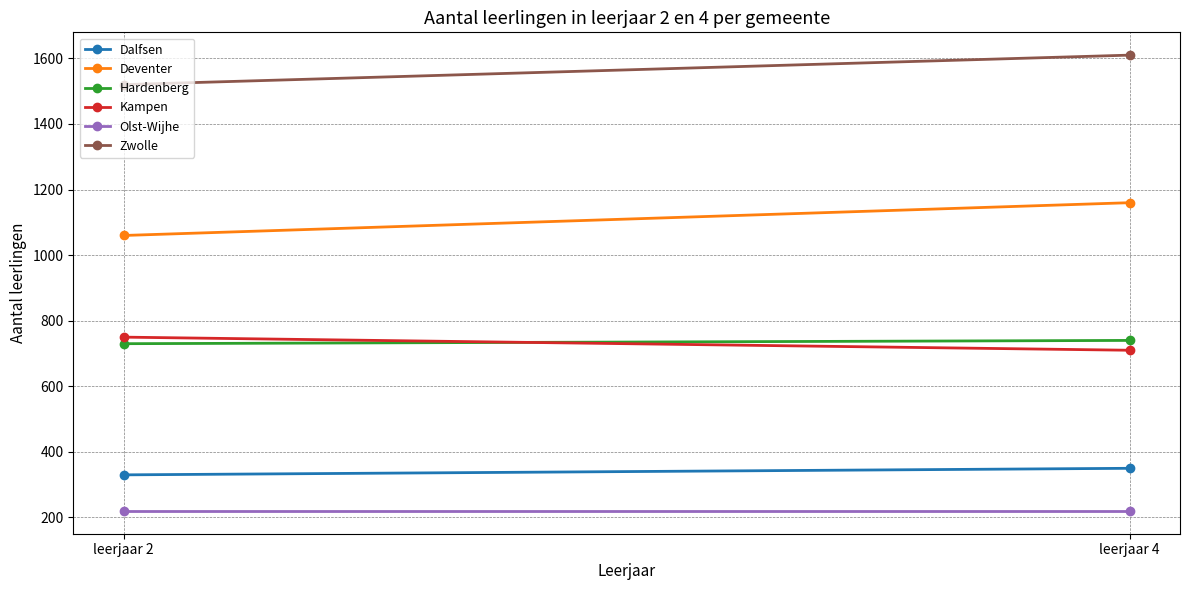

Reading left to right, extract all data points from this chart.

Dalfsen: 330	350
Deventer: 1060	1160
Hardenberg: 730	740
Kampen: 750	710
Olst-Wijhe: 220	220
Zwolle: 1520	1610